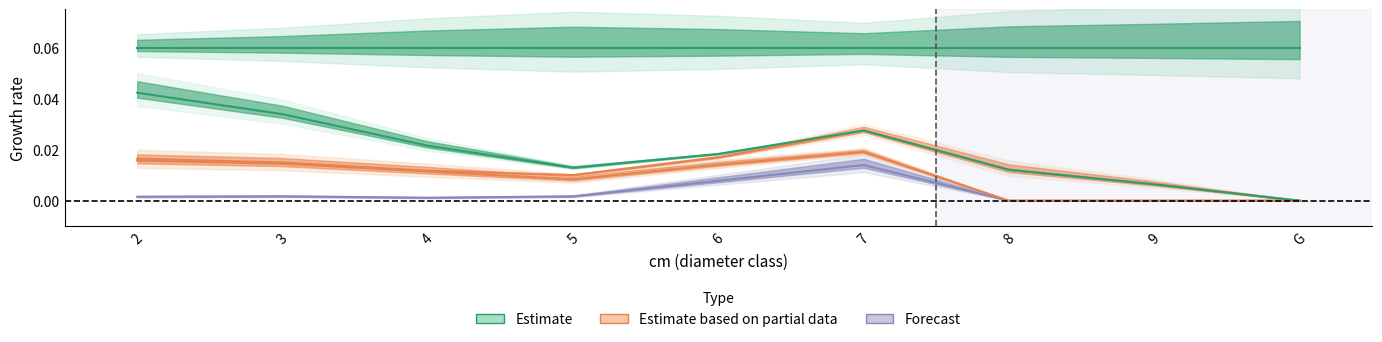

How many interior local valleys does the BOULEAU series have?

1